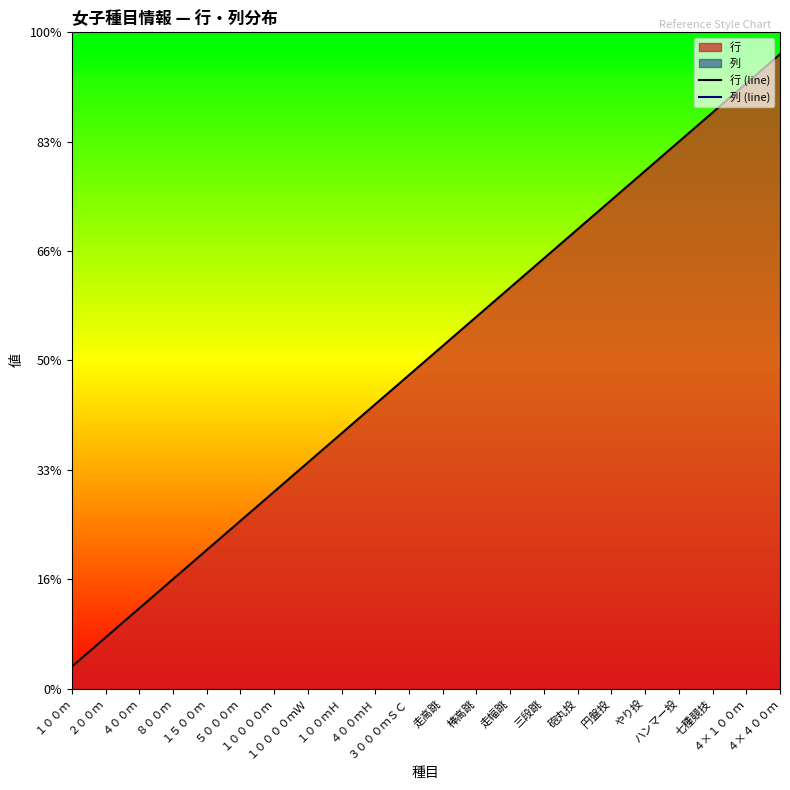

Does the chart display data point markers on the line(s)?

No